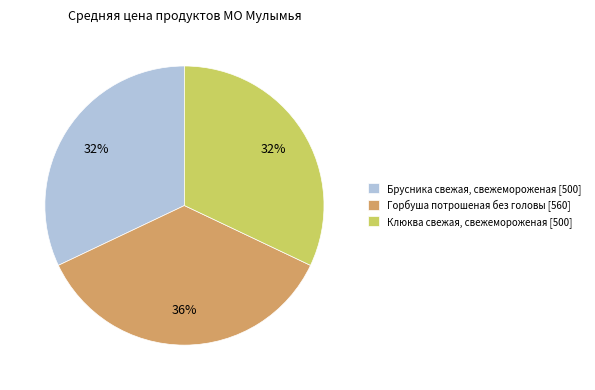

Combined, do Клюква свежая, свежемороженая [500] and Брусника свежая, свежемороженая [500] account for over 50%?

Yes